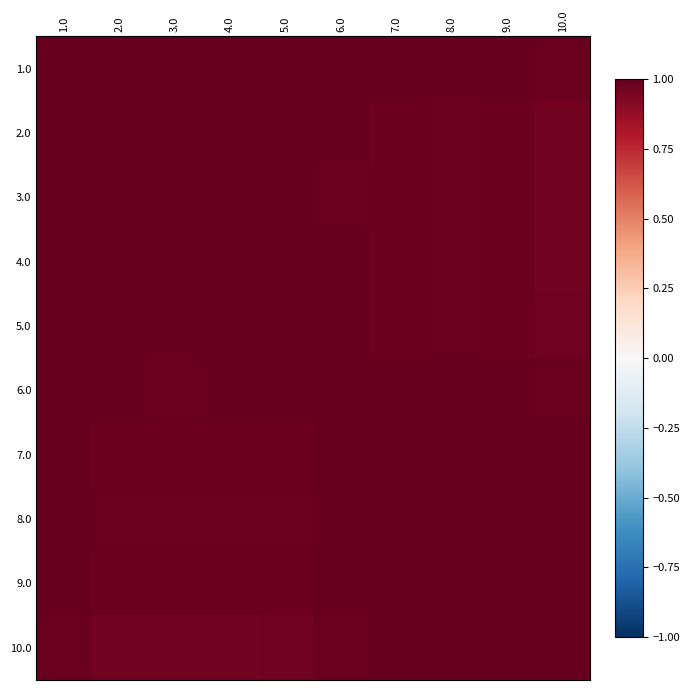

Reading left to right, extract all data points from this chart.

1.0: 1.0=1.0	2.0=1.0	3.0=1.0	4.0=1.0	5.0=1.0	6.0=1.0	7.0=1.0	8.0=1.0	9.0=1.0	10.0=1.0
2.0: 1.0=1.0	2.0=1.0	3.0=1.0	4.0=1.0	5.0=1.0	6.0=1.0	7.0=1.0	8.0=1.0	9.0=1.0	10.0=1.0
3.0: 1.0=1.0	2.0=1.0	3.0=1.0	4.0=1.0	5.0=1.0	6.0=1.0	7.0=1.0	8.0=1.0	9.0=1.0	10.0=1.0
4.0: 1.0=1.0	2.0=1.0	3.0=1.0	4.0=1.0	5.0=1.0	6.0=1.0	7.0=1.0	8.0=1.0	9.0=1.0	10.0=1.0
5.0: 1.0=1.0	2.0=1.0	3.0=1.0	4.0=1.0	5.0=1.0	6.0=1.0	7.0=1.0	8.0=1.0	9.0=1.0	10.0=1.0
6.0: 1.0=1.0	2.0=1.0	3.0=1.0	4.0=1.0	5.0=1.0	6.0=1.0	7.0=1.0	8.0=1.0	9.0=1.0	10.0=1.0
7.0: 1.0=1.0	2.0=1.0	3.0=1.0	4.0=1.0	5.0=1.0	6.0=1.0	7.0=1.0	8.0=1.0	9.0=1.0	10.0=1.0
8.0: 1.0=1.0	2.0=1.0	3.0=1.0	4.0=1.0	5.0=1.0	6.0=1.0	7.0=1.0	8.0=1.0	9.0=1.0	10.0=1.0
9.0: 1.0=1.0	2.0=1.0	3.0=1.0	4.0=1.0	5.0=1.0	6.0=1.0	7.0=1.0	8.0=1.0	9.0=1.0	10.0=1.0
10.0: 1.0=1.0	2.0=1.0	3.0=1.0	4.0=1.0	5.0=1.0	6.0=1.0	7.0=1.0	8.0=1.0	9.0=1.0	10.0=1.0